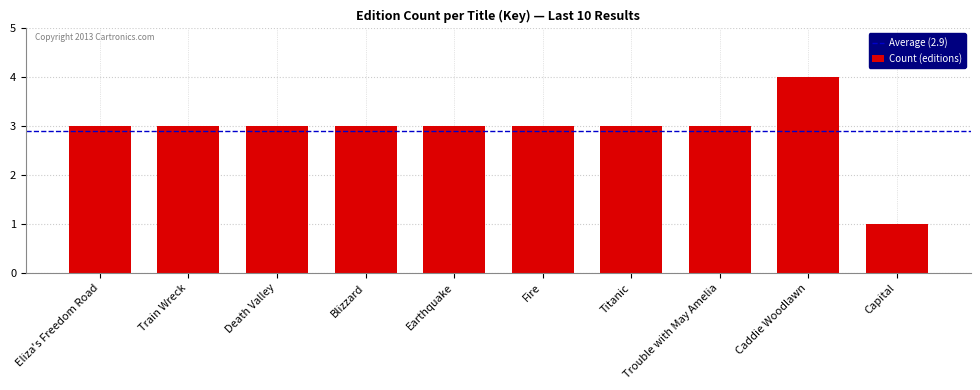

Read the value at Earthquake.

3